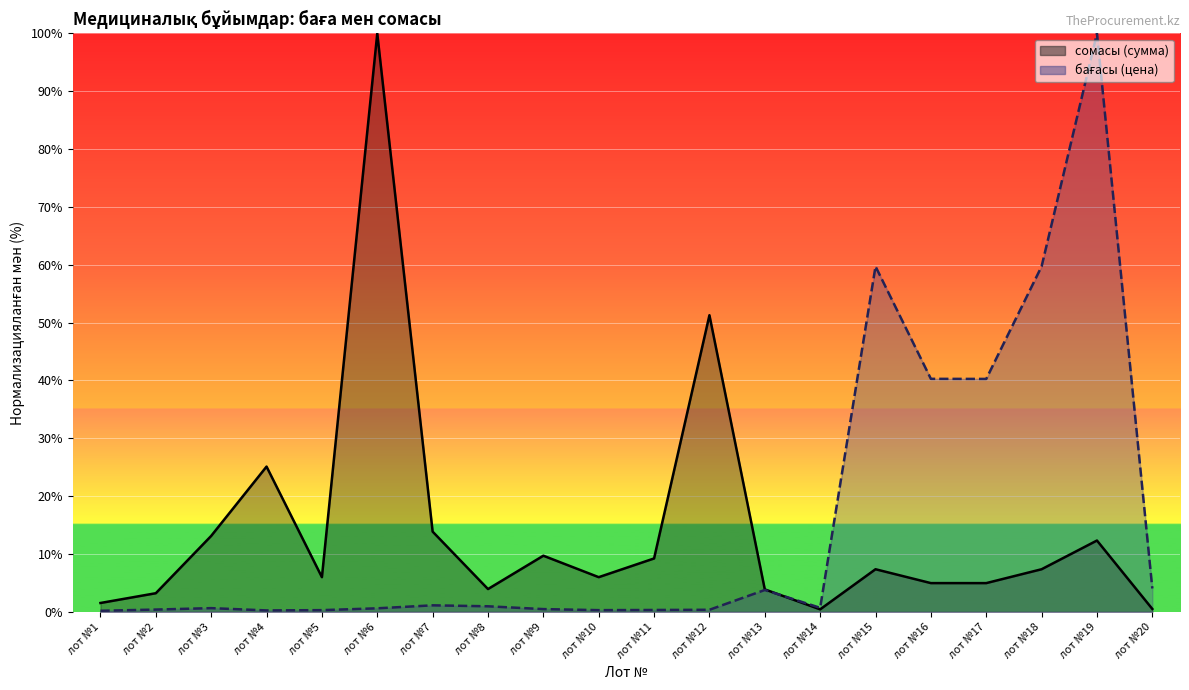

Reading right to left, extract all data points from this chart.

сомасы (сумма): лот №20=0.5	лот №19=12.3	лот №18=7.4	лот №17=5.0	лот №16=5.0	лот №15=7.4	лот №14=0.4	лот №13=3.9	лот №12=51.3	лот №11=9.2	лот №10=6.0	лот №9=9.7	лот №8=3.9	лот №7=13.9	лот №6=100.0	лот №5=6.0	лот №4=25.1	лот №3=13.1	лот №2=3.2	лот №1=1.5
бағасы (цена): лот №20=4.0	лот №19=100.0	лот №18=59.7	лот №17=40.3	лот №16=40.3	лот №15=59.7	лот №14=0.7	лот №13=3.8	лот №12=0.4	лот №11=0.3	лот №10=0.3	лот №9=0.5	лот №8=1.0	лот №7=1.1	лот №6=0.6	лот №5=0.3	лот №4=0.2	лот №3=0.6	лот №2=0.4	лот №1=0.2